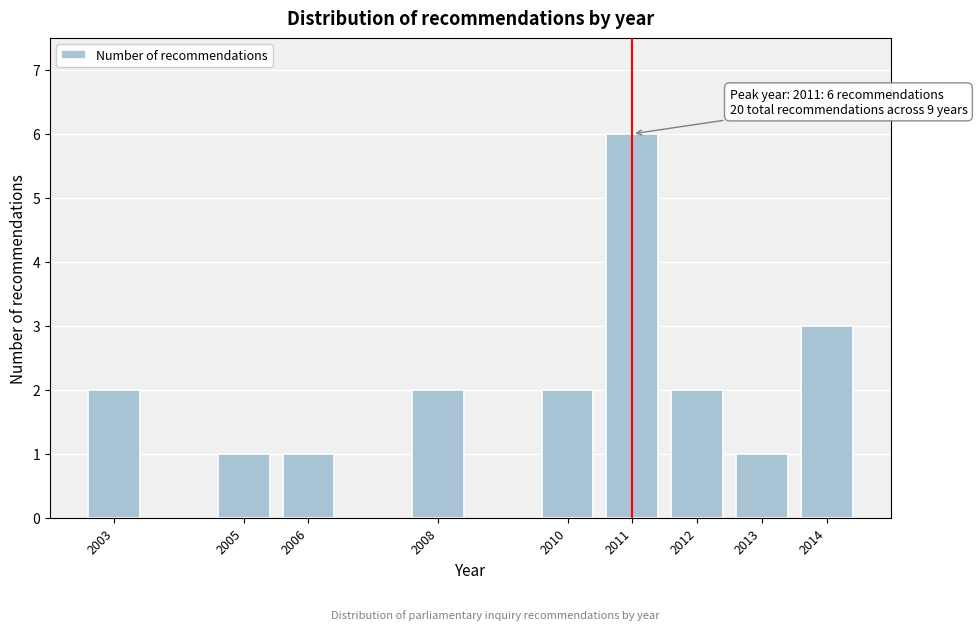

Reading right to left, what are all the values shown in this chart?

3	1	2	6	2	2	1	1	2